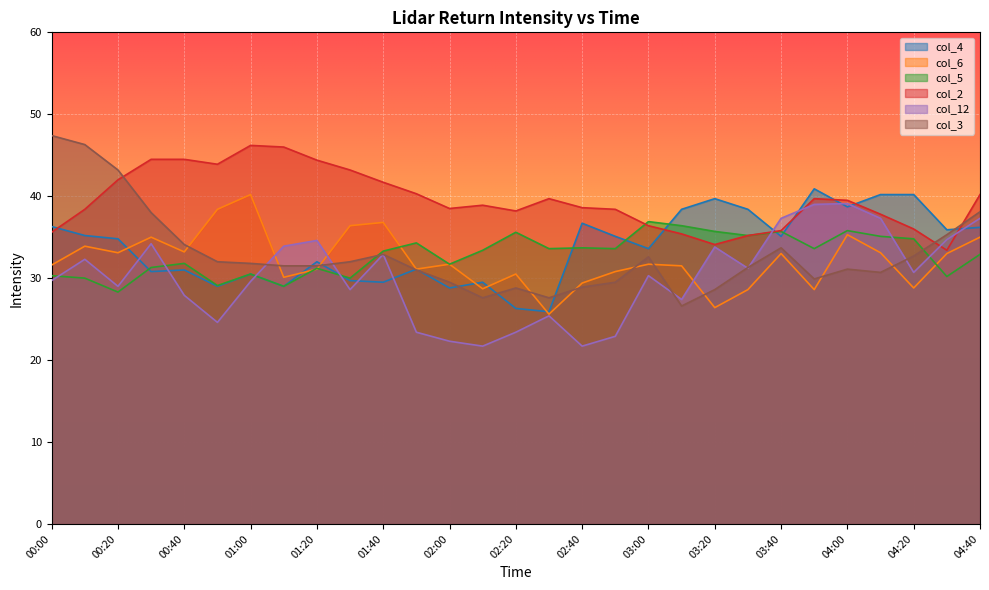

How many interior local peaks does the col_4 series have?

8